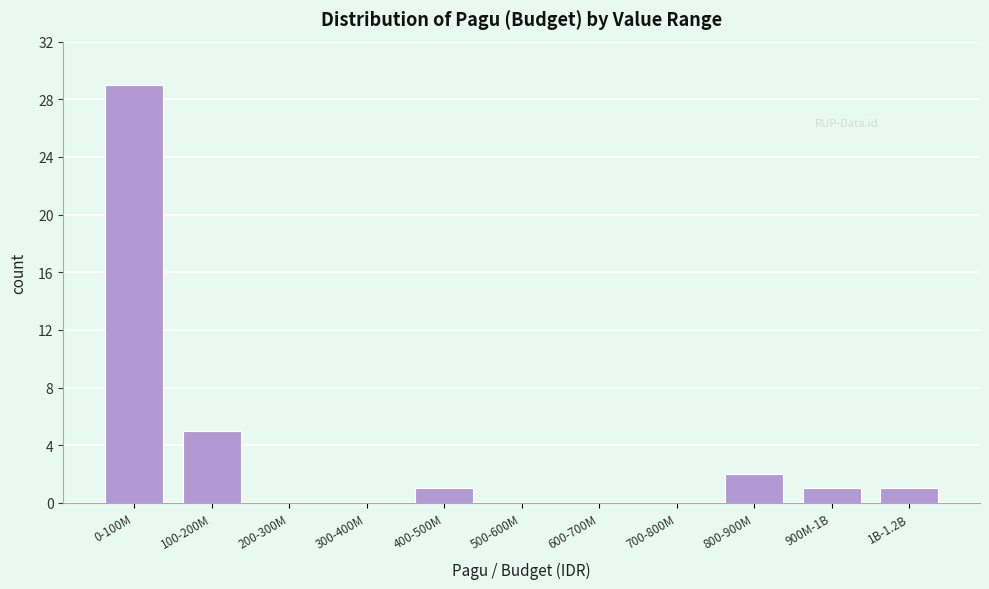

Reading left to right, list all the values displayed in this chart.

0-100M=29	100-200M=5	200-300M=0	300-400M=0	400-500M=1	500-600M=0	600-700M=0	700-800M=0	800-900M=2	900M-1B=1	1B-1.2B=1